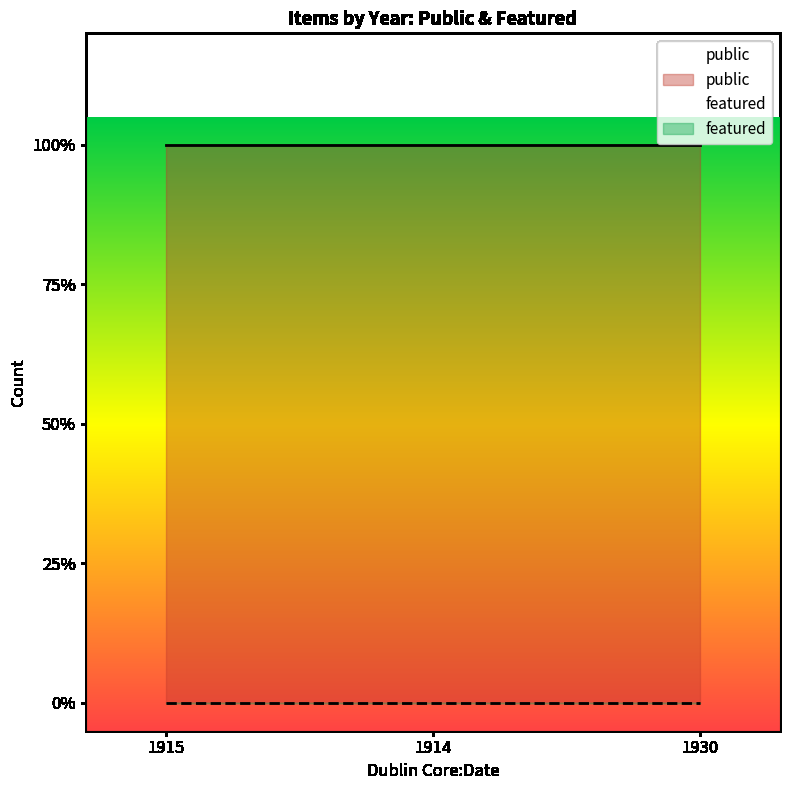

What is the sum of all public values?

3